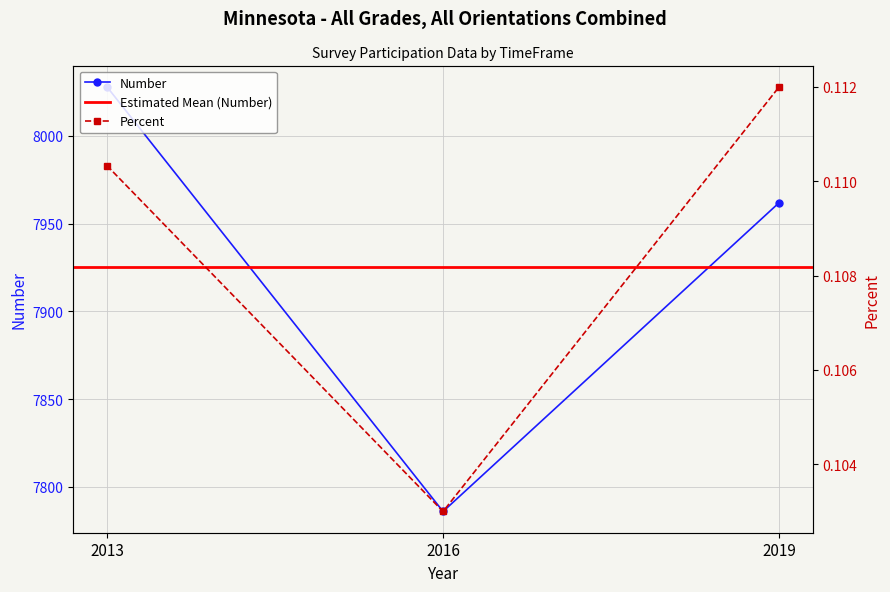

What is the sum of the Number values at 2016 and 2013?

15814